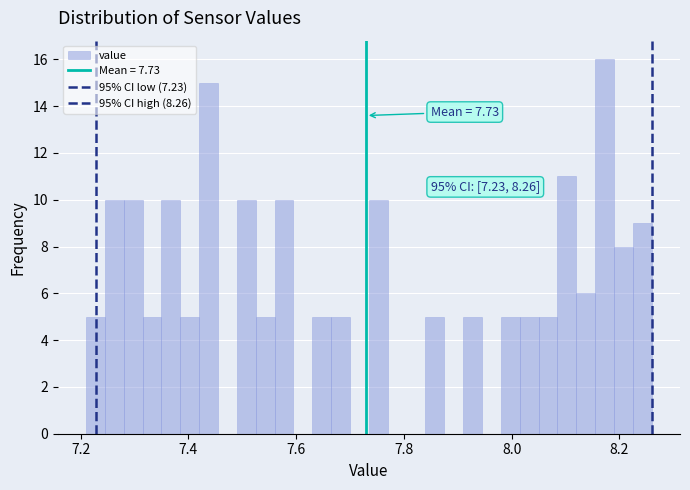

Read against the x-axis, roughly where is the centre of the tallest bar?

8.18